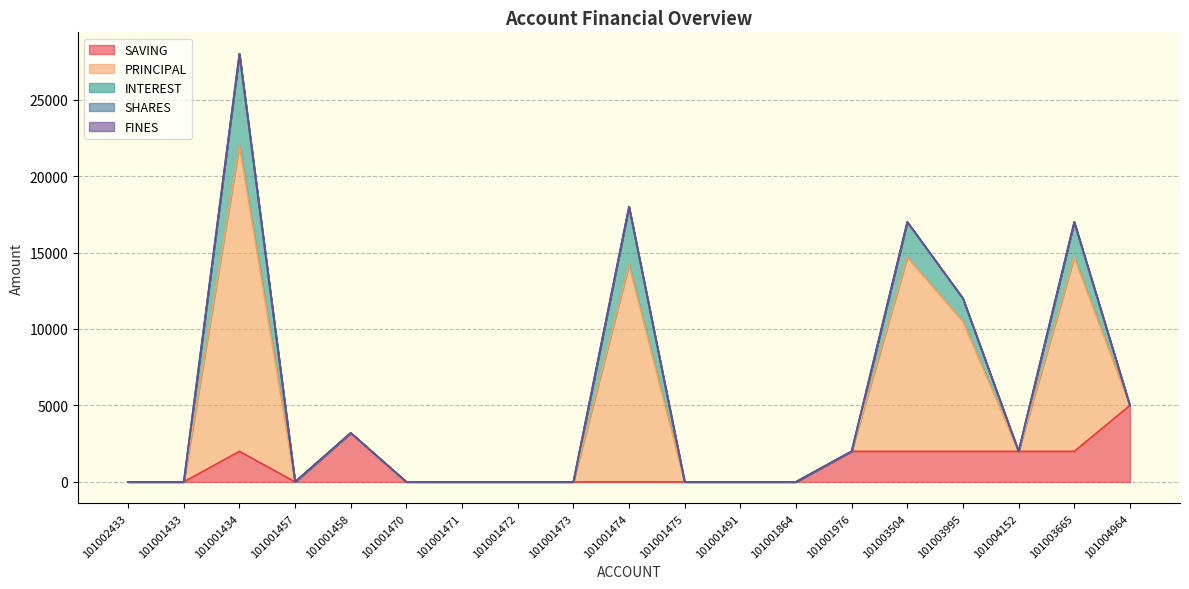

At which category does INTEREST reach its first local peak?

101001434